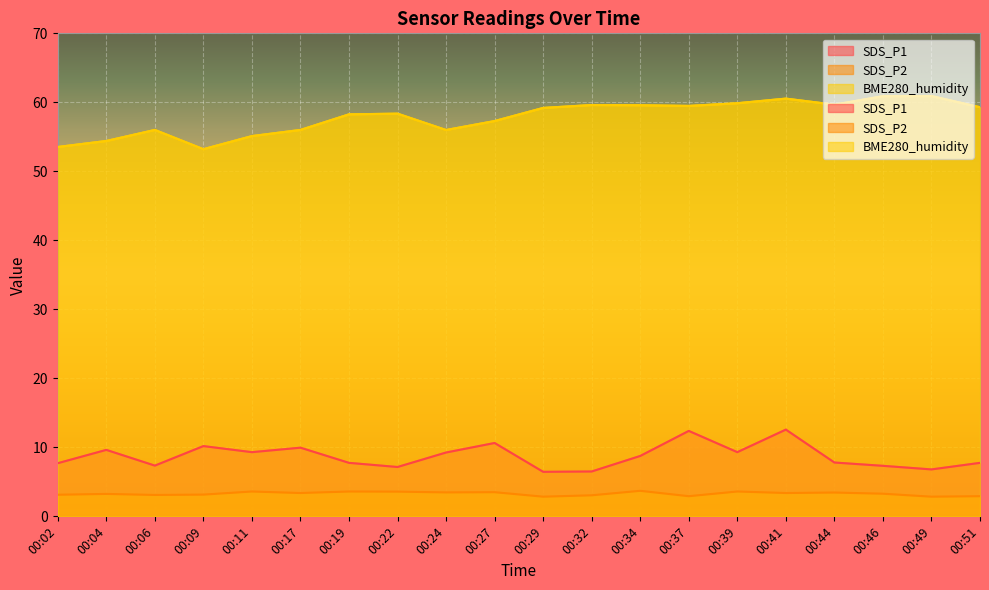

Reading right to left, list all the values displayed in this chart.

SDS_P1: 7.8	6.8	7.3	7.8	12.6	9.3	12.4	8.8	6.5	6.5	10.6	9.2	7.2	7.8	9.9	9.3	10.2	7.3	9.6	7.7
SDS_P2: 2.9	2.9	3.3	3.5	3.4	3.6	2.9	3.7	3.0	2.9	3.5	3.5	3.6	3.6	3.4	3.6	3.1	3.1	3.2	3.1
BME280_humidity: 59.3	60.9	60.9	59.7	60.5	59.9	59.5	59.6	59.6	59.2	57.3	56.0	58.4	58.3	56.0	55.1	53.2	56.0	54.4	53.5